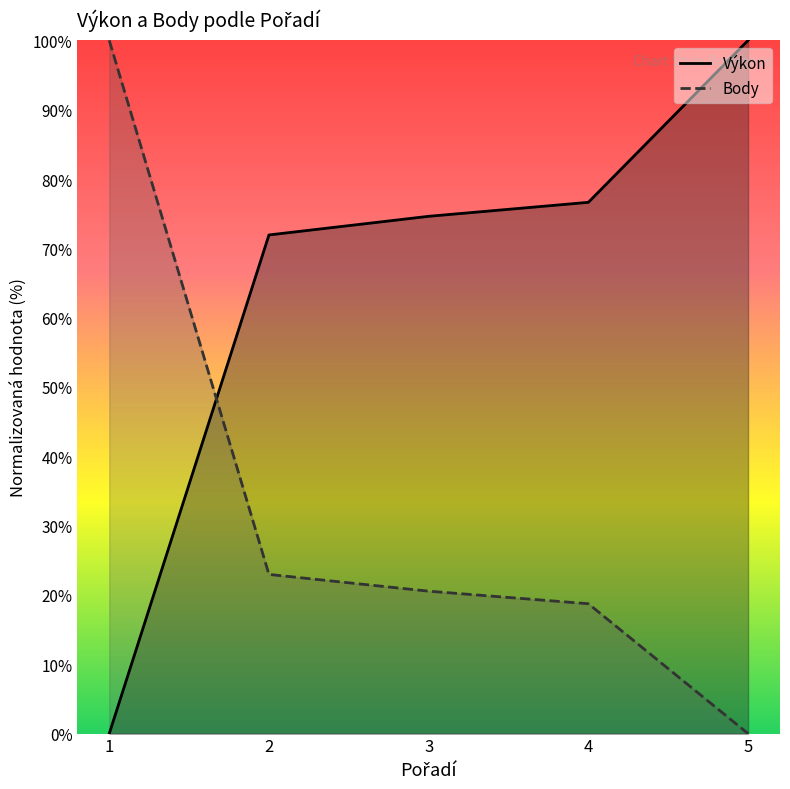

List the labels in order of Výkon value, smallest first.

1, 2, 3, 4, 5